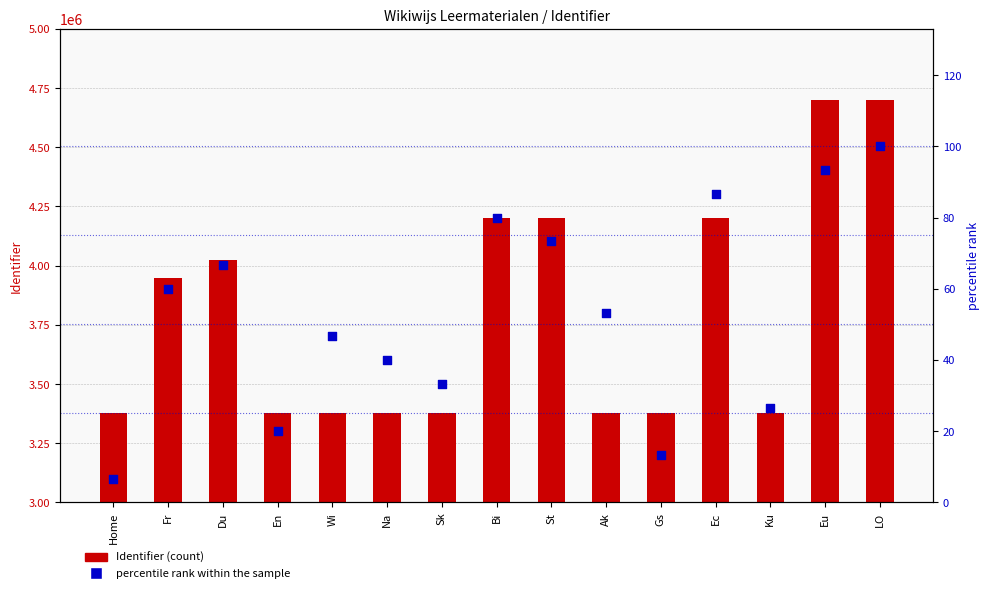

Which series has the largest total across all categories?

Identifier